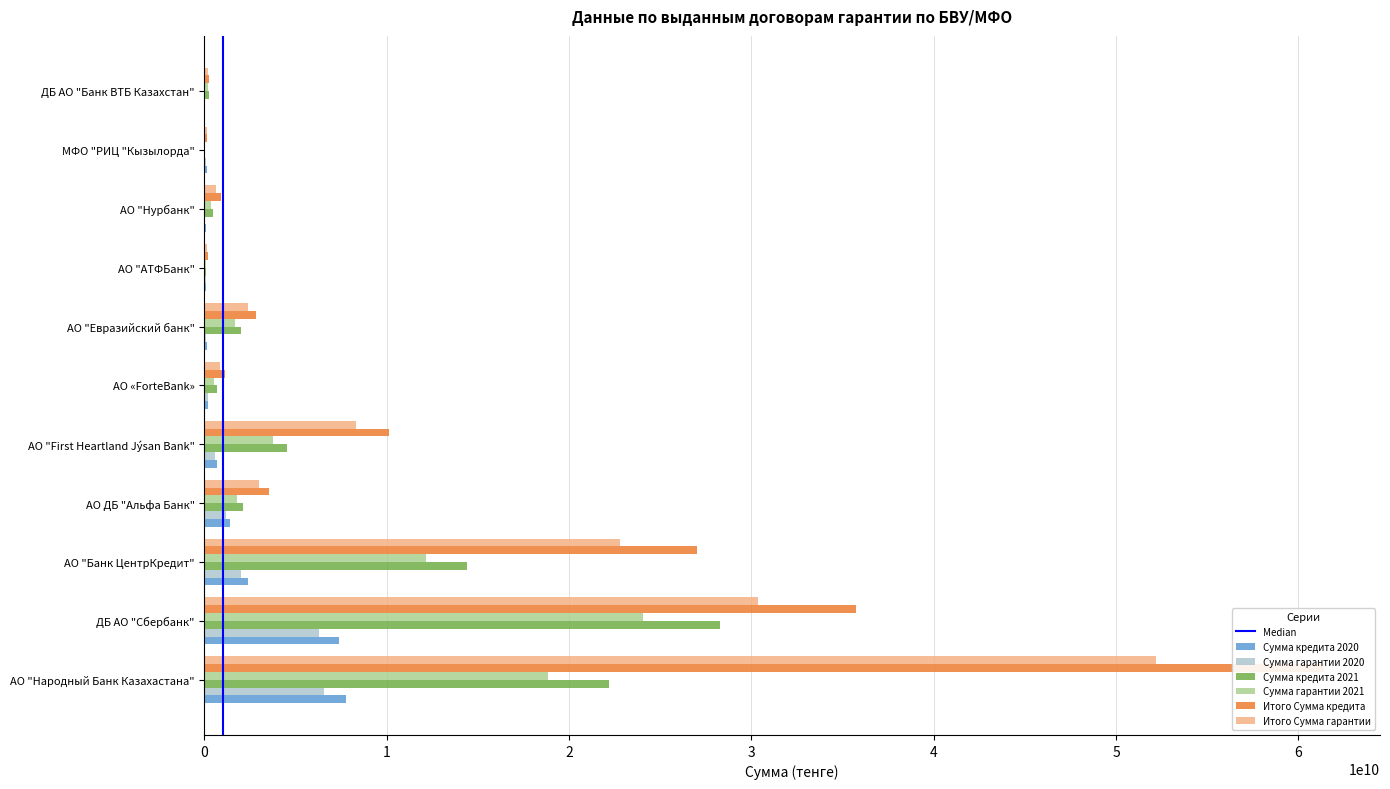

At how many categories does at least one series exceed 38966753183?

1